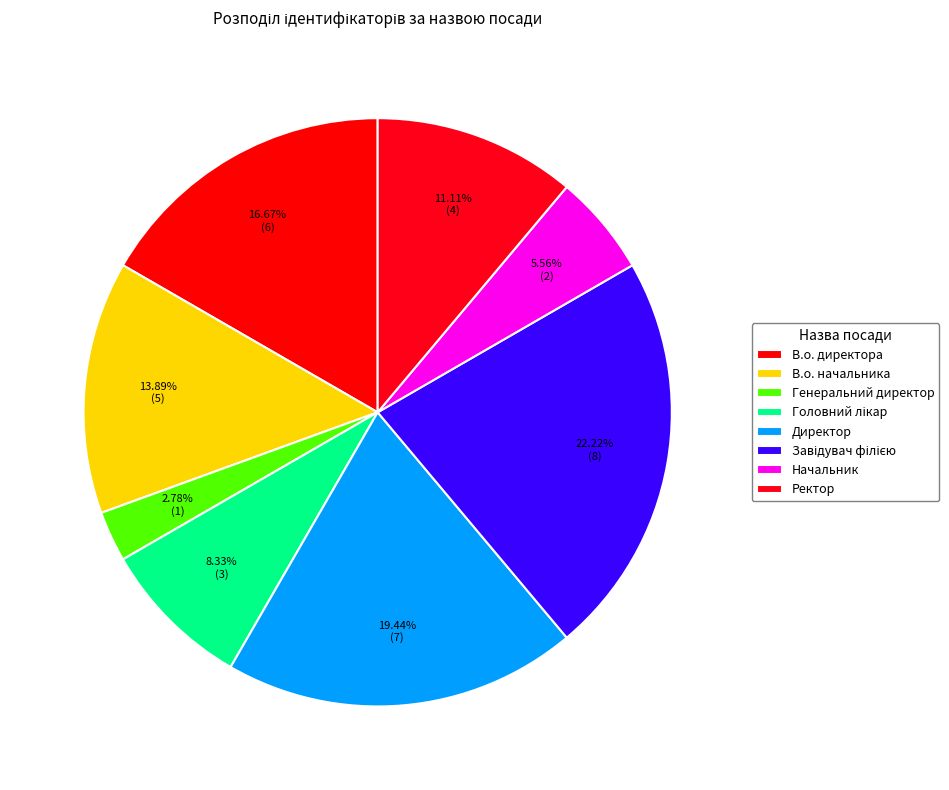

Which category has the biggest portion of the pie?

Завідувач філією